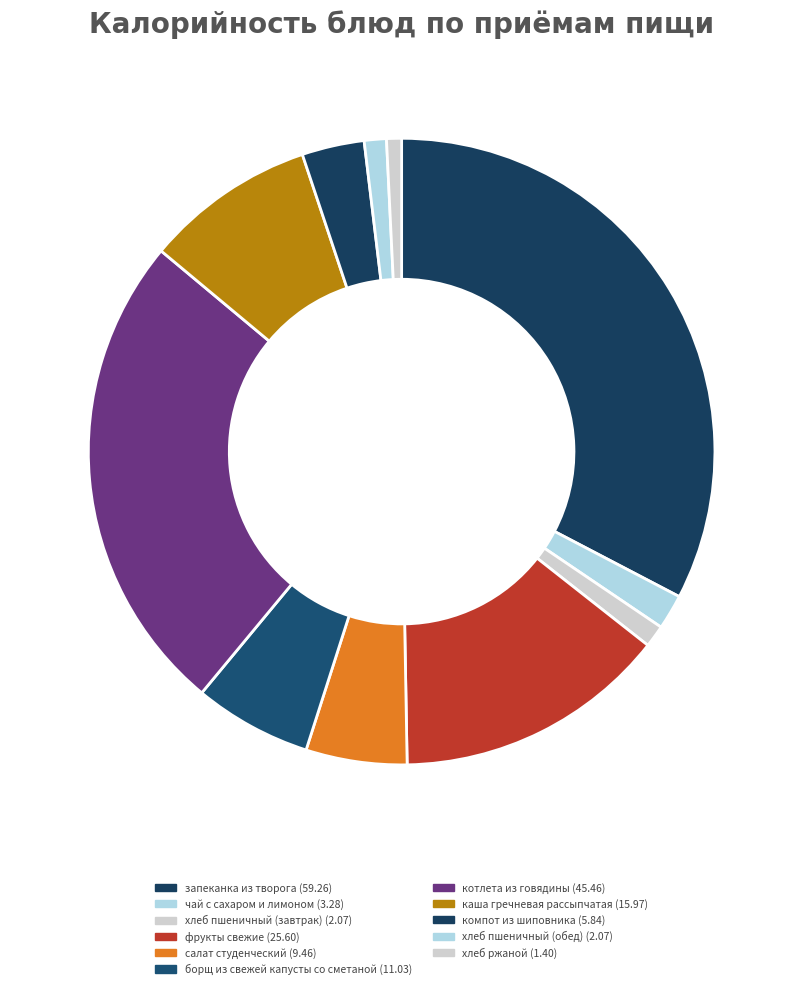

What portion of the pie excludes хлеб пшеничный (обед)?

98.9%